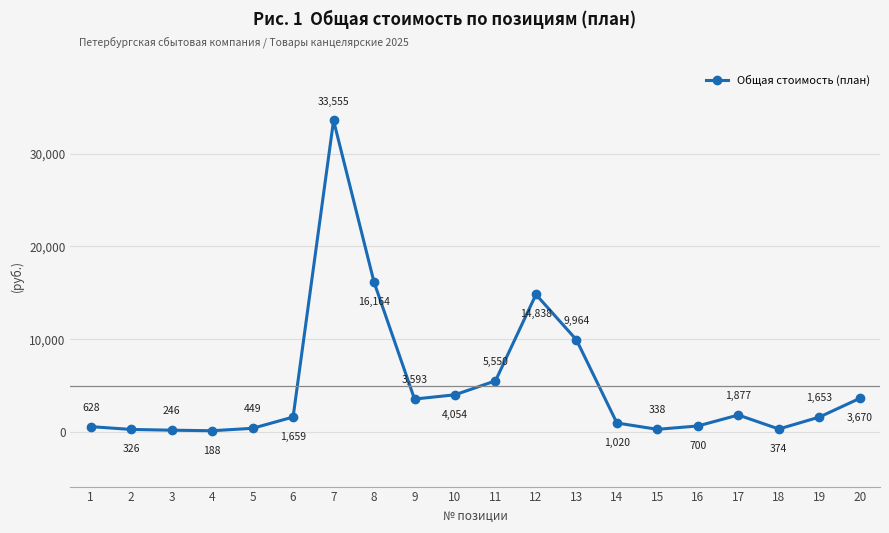

Where is the data nearest to the value 16871?

8